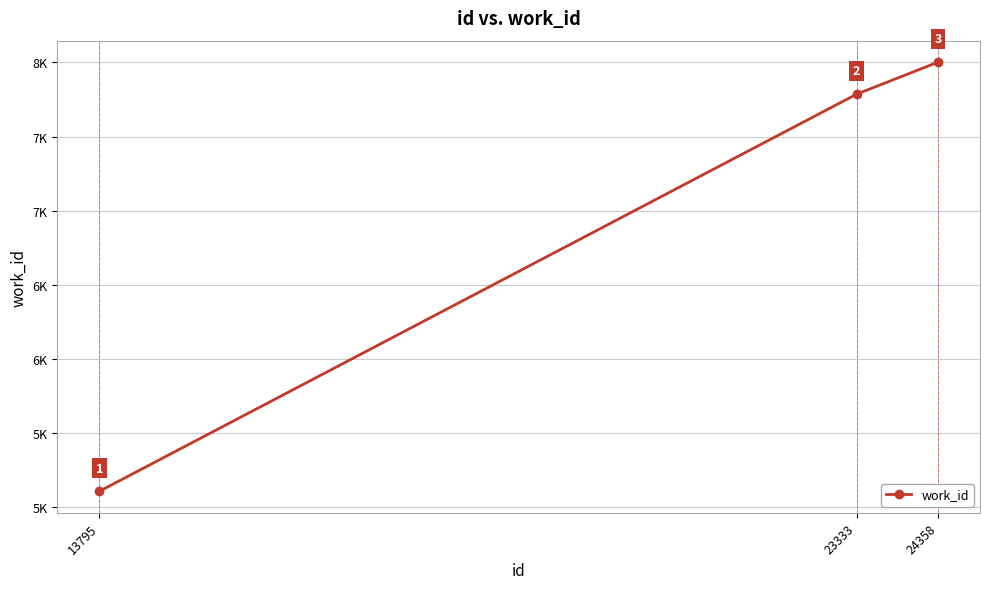

Does the chart have visible grid lines?

Yes